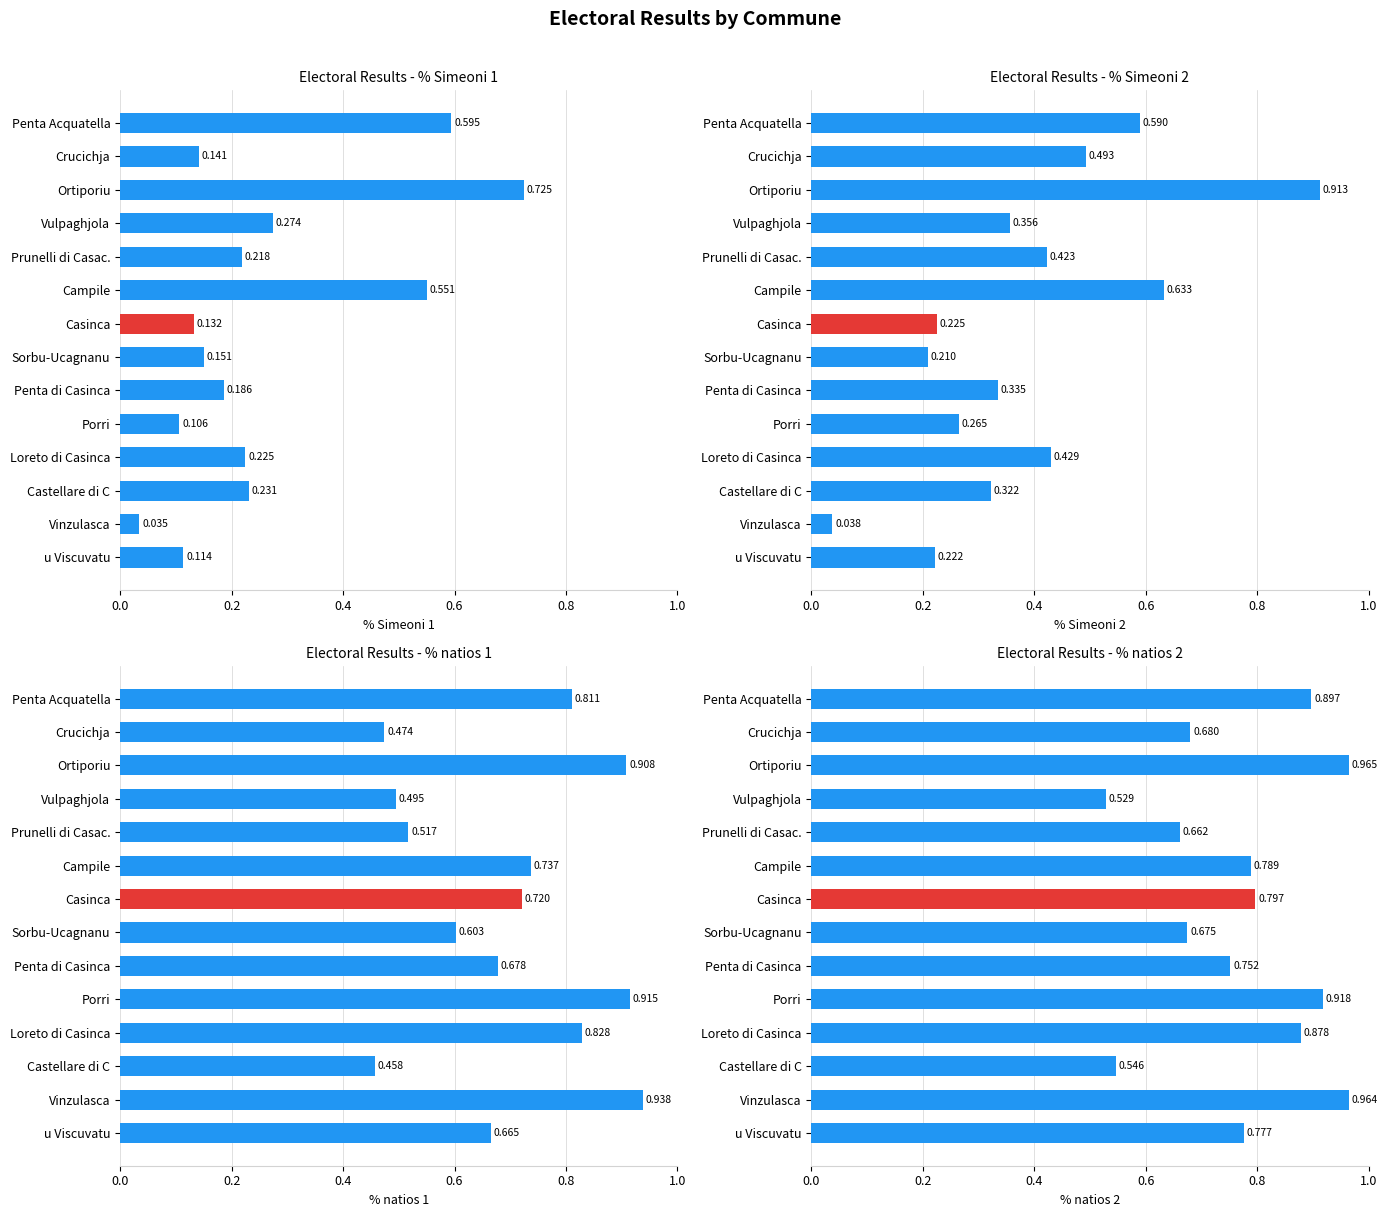

What is the approximate value of % natios 1 at Vinzulasca?

0.9